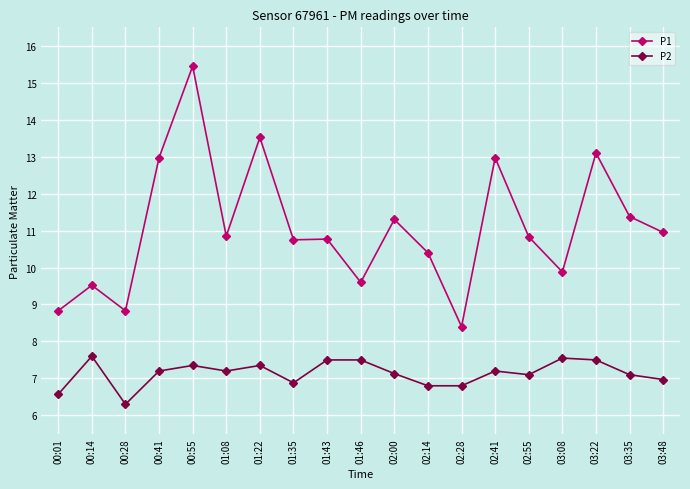

Rank the series at 03:48 from lowest to highest value.

P2, P1